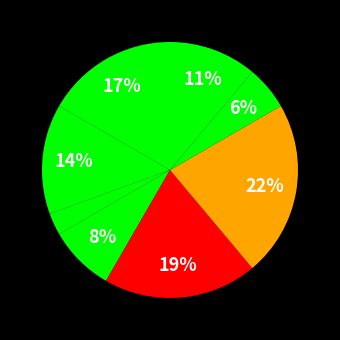

How many segments does this pie chart have?

8